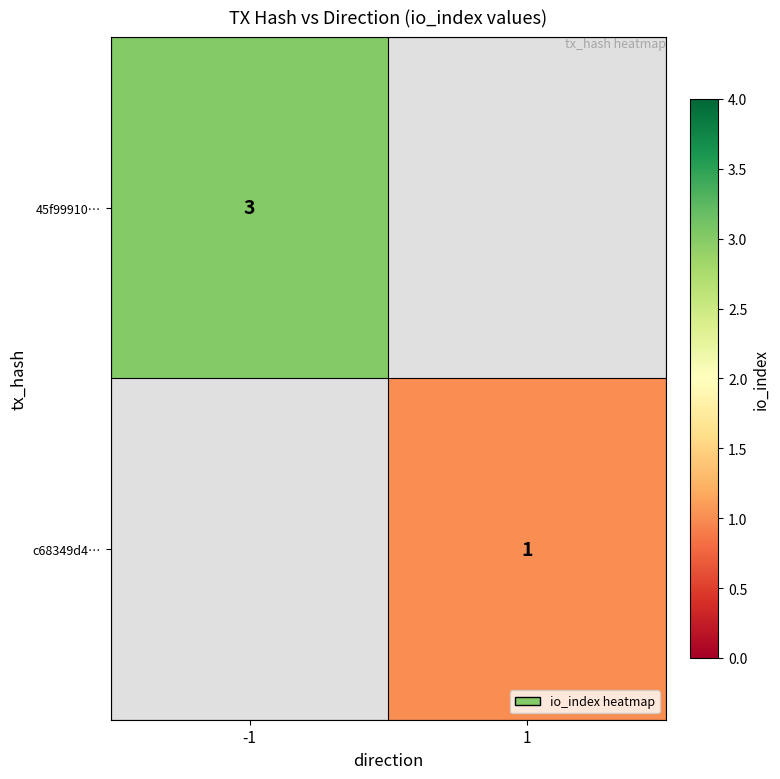

True or false: c68349d4… has a value of 2 at 1.

False